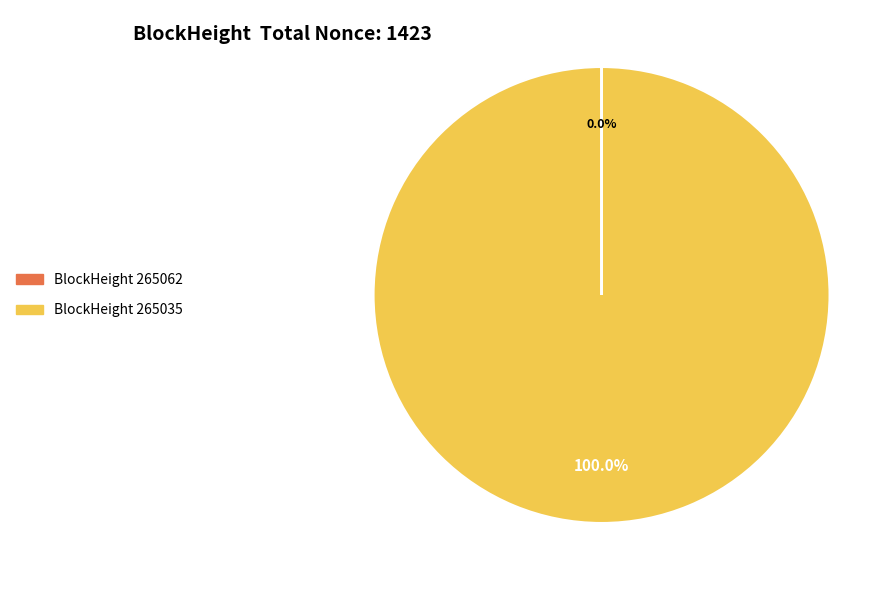

Is there a majority slice in this chart?

Yes